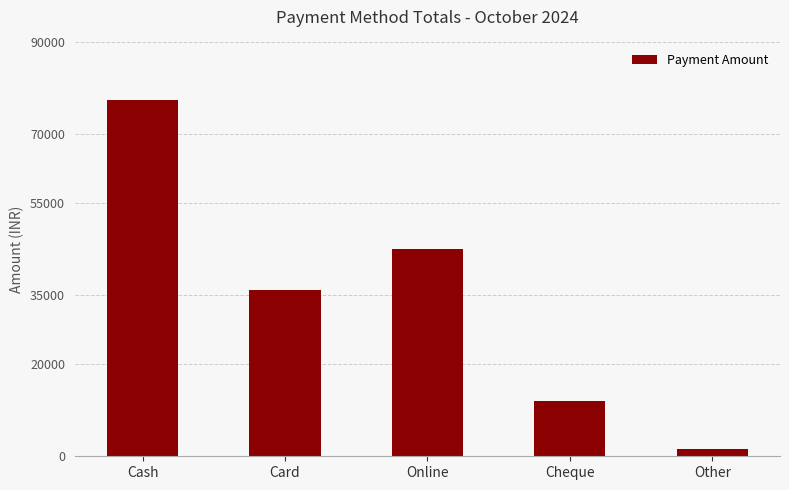

Read the value at Online.

45000